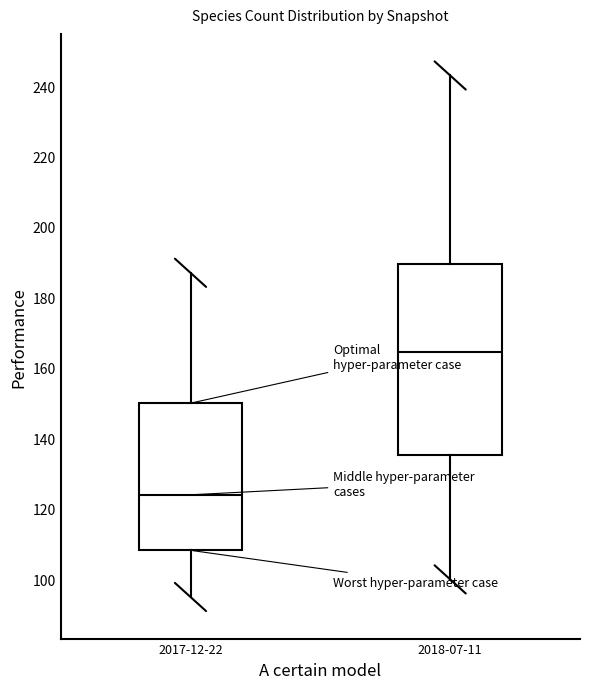

Which box's median line is the lowest?

2017-12-22